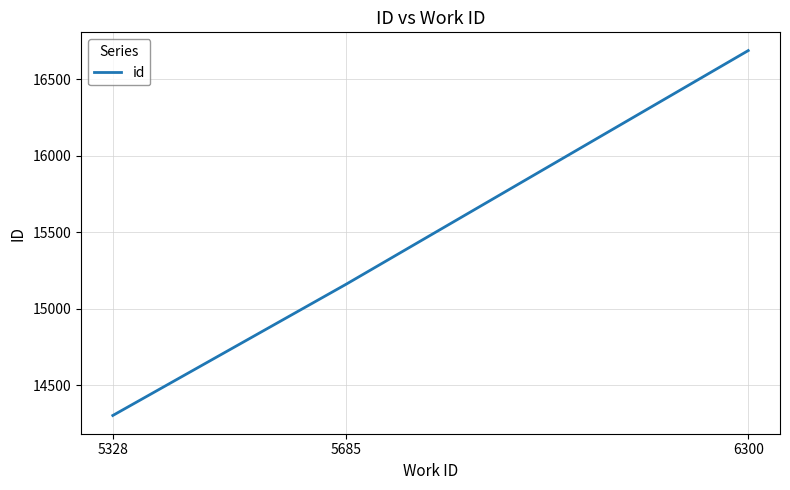

Reading right to left, list all the values displayed in this chart.

6300=16687	5685=15160	5328=14302